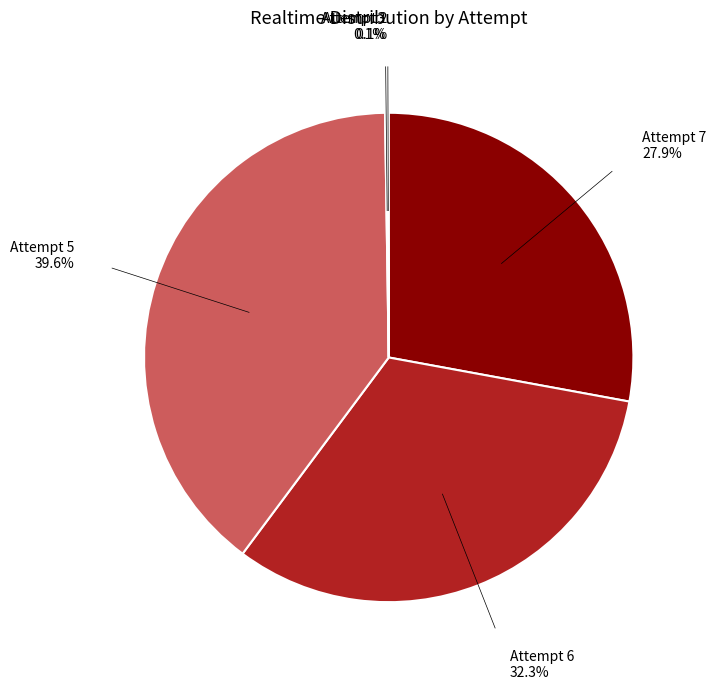

Does any single category account for the majority?

No